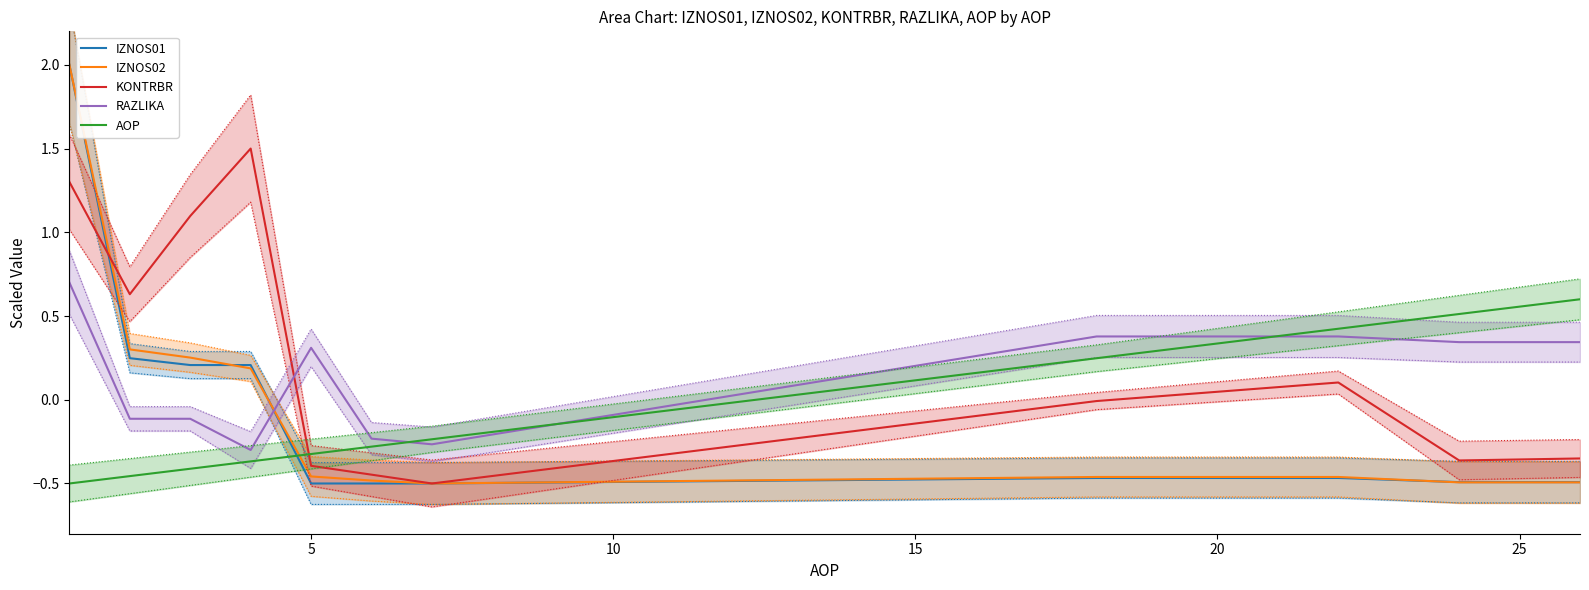

What is the minimum value for IZNOS02?

-0.5